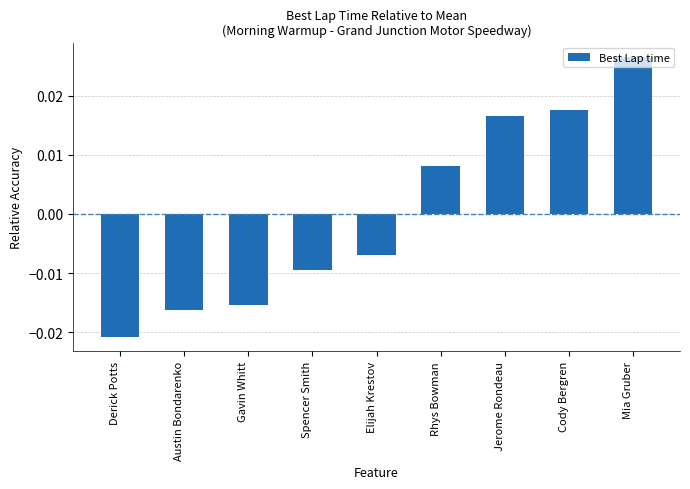

Count the values in the range 0 to 1.

4